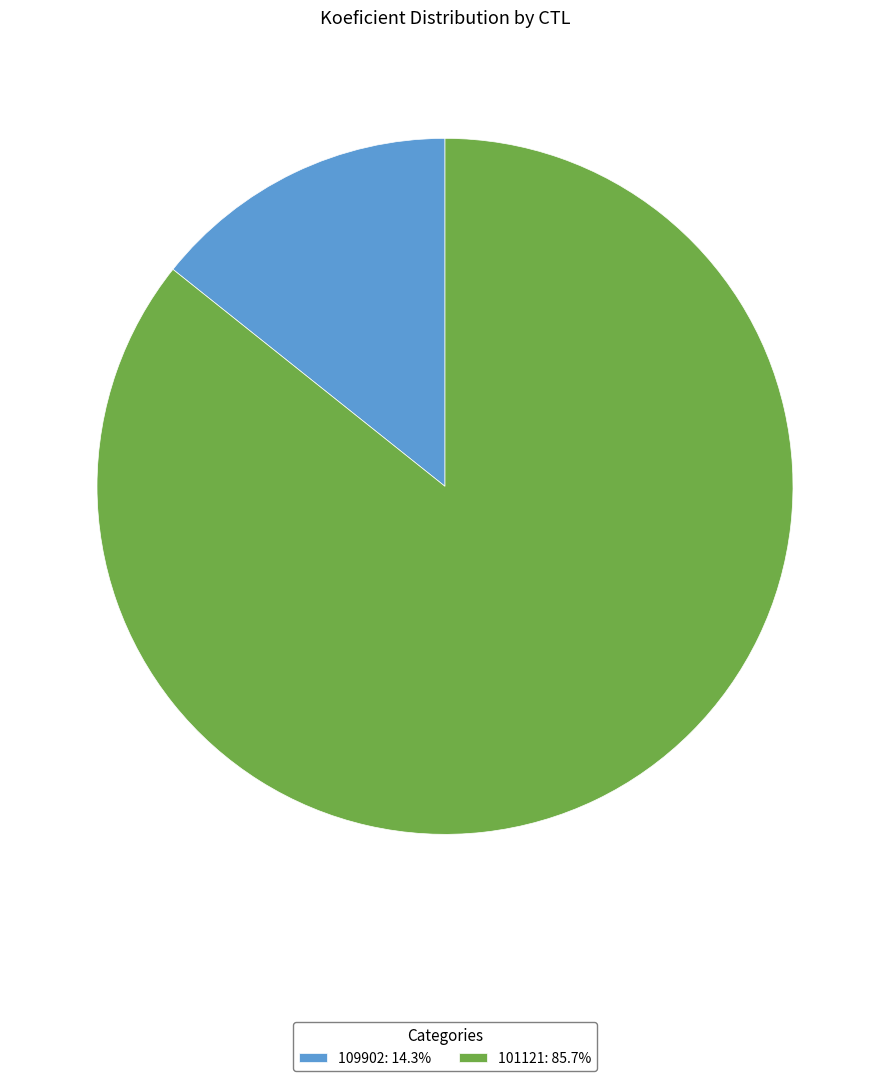

Count the number of slices in the pie.

2